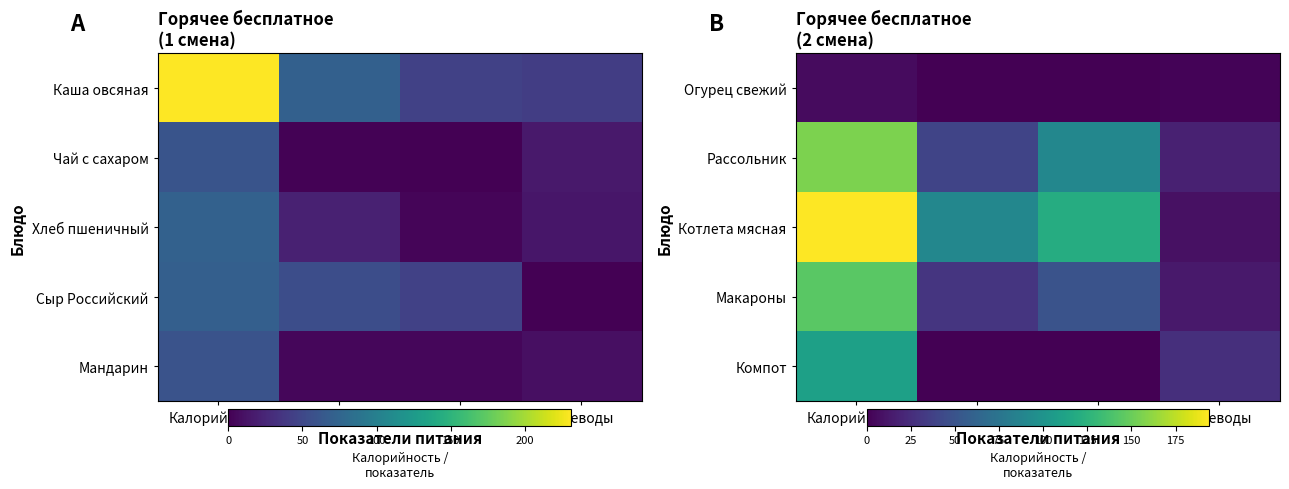

The value of Рассольник at Углеводы is 26. True or false?

False